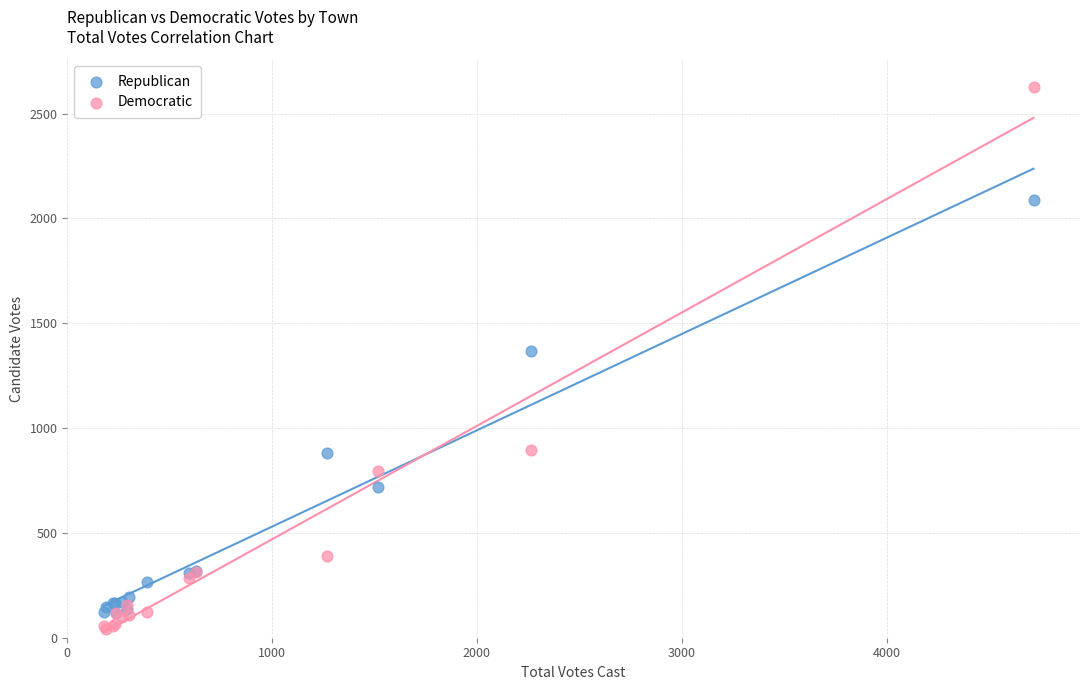

In the Democratic series, what Y value is closest to 1335?

894